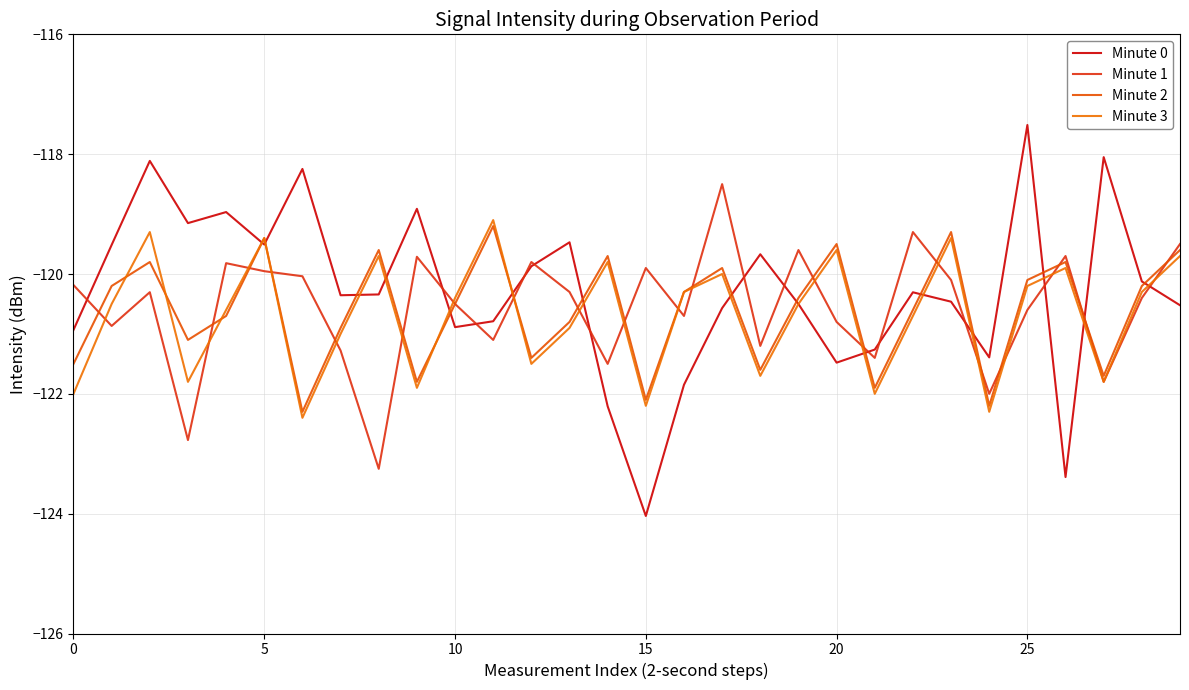

True or false: Minute 2 has more than 0 points higher than both neighbors.

True